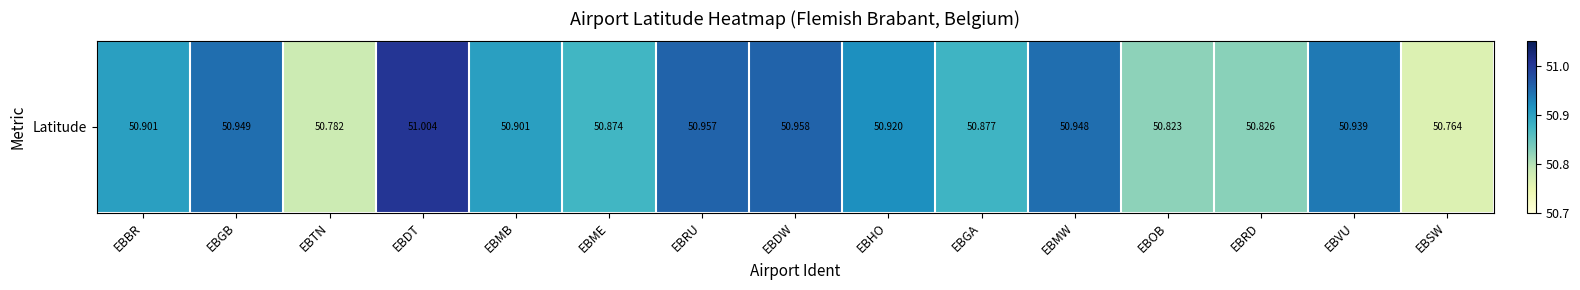

How many data points does each series have?

15